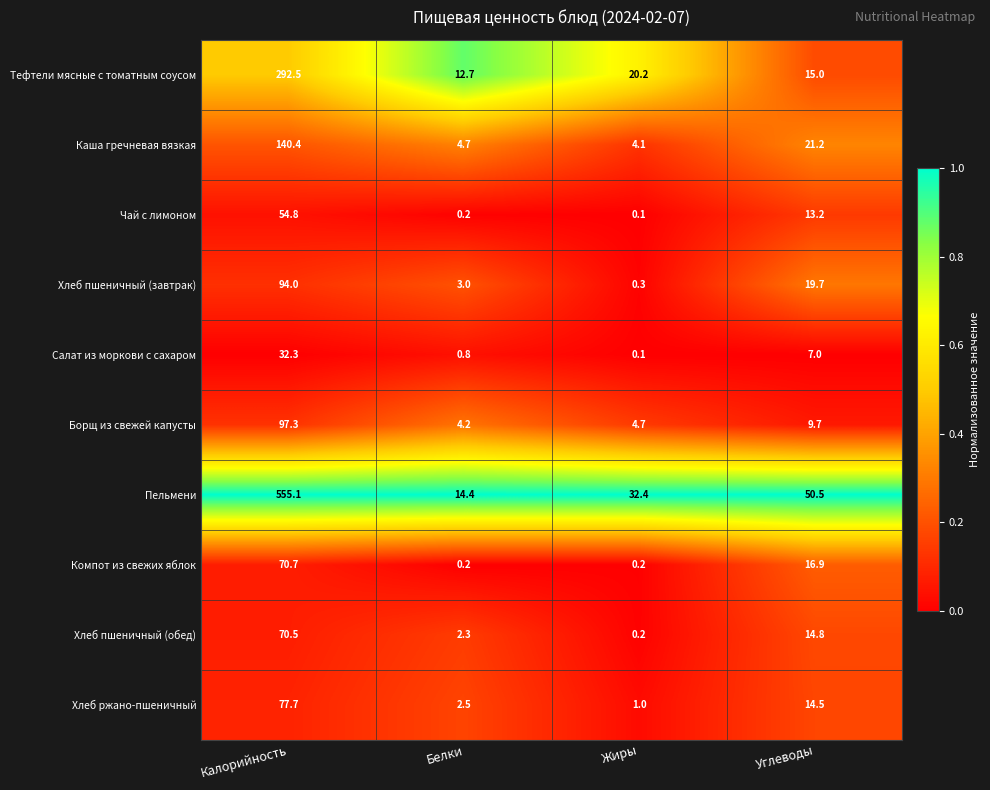

What is the average value of the Чай с лимоном series?

17.1